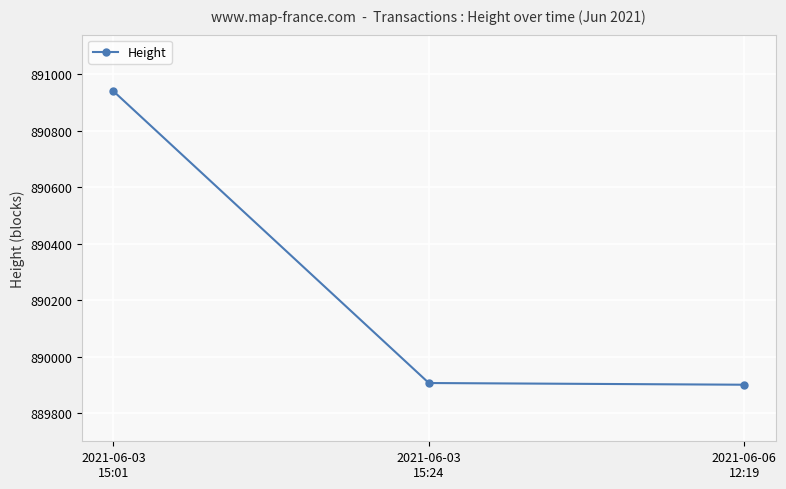

Reading left to right, transcribe all the data shown in this chart.

2021-06-03
15:01=890939	2021-06-03
15:24=889907	2021-06-06
12:19=889901